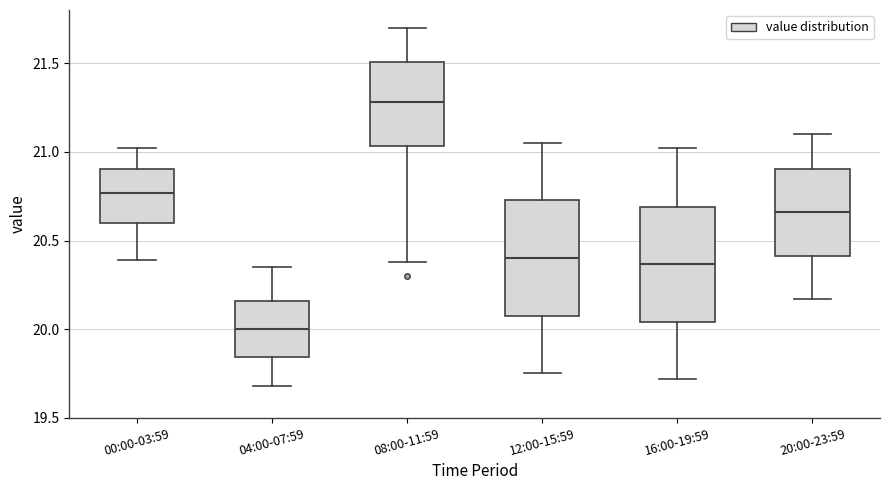

Reading left to right, read every box against the y-axis: the position of its median line, the range the box covers, and the ends of its whiskers. The values are not printed on the chart, so give them approximately, as read against the axis.

00:00-03:59: median 20.75, box 20.60 to 20.90, whiskers 20.40 to 21.00
04:00-07:59: median 20.00, box 19.85 to 20.15, whiskers 19.70 to 20.35
08:00-11:59: median 21.30, box 21.05 to 21.50, whiskers 20.40 to 21.70
12:00-15:59: median 20.40, box 20.05 to 20.75, whiskers 19.75 to 21.05
16:00-19:59: median 20.35, box 20.05 to 20.70, whiskers 19.70 to 21.00
20:00-23:59: median 20.65, box 20.40 to 20.90, whiskers 20.15 to 21.10